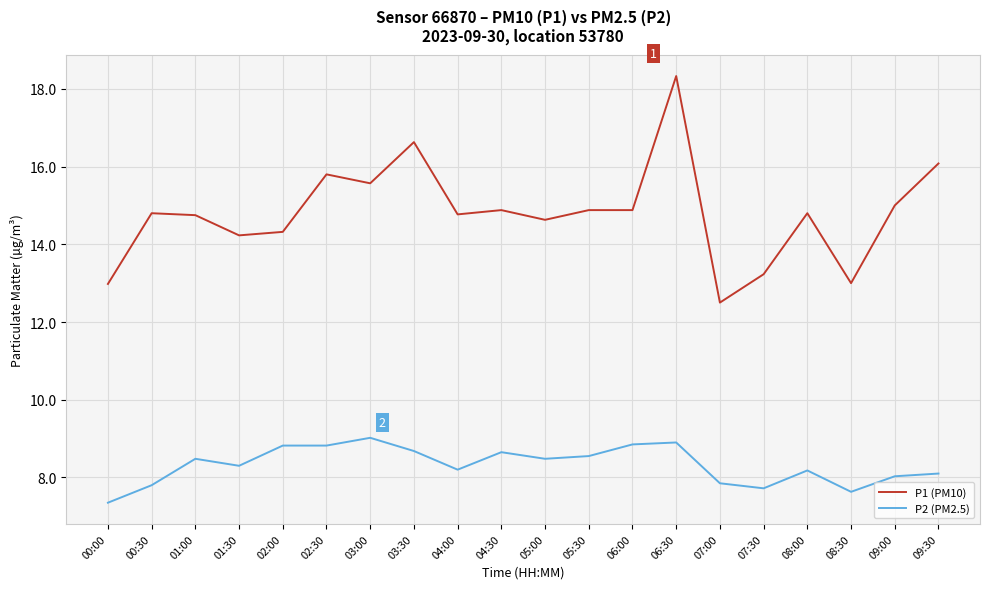

What is the difference between the P2 (PM2.5) values at 05:00 and 03:30?

0.2